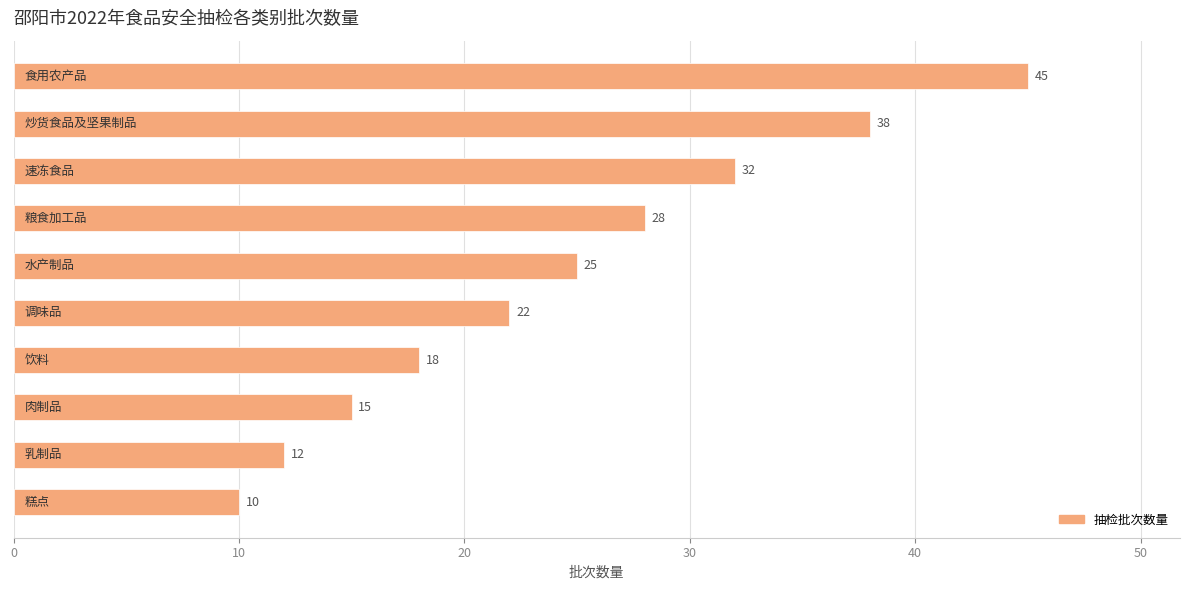

How many series are shown in this chart?

1